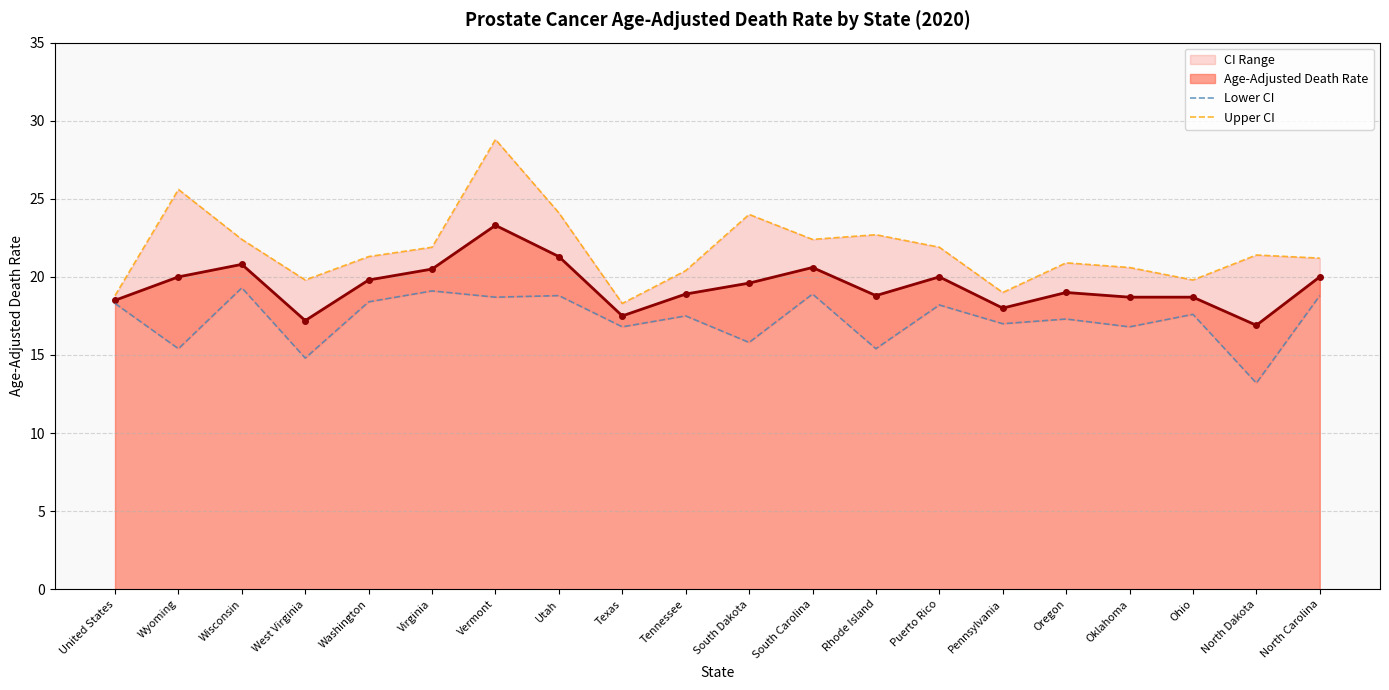

At which category does Upper CI reach its first local valley?

West Virginia